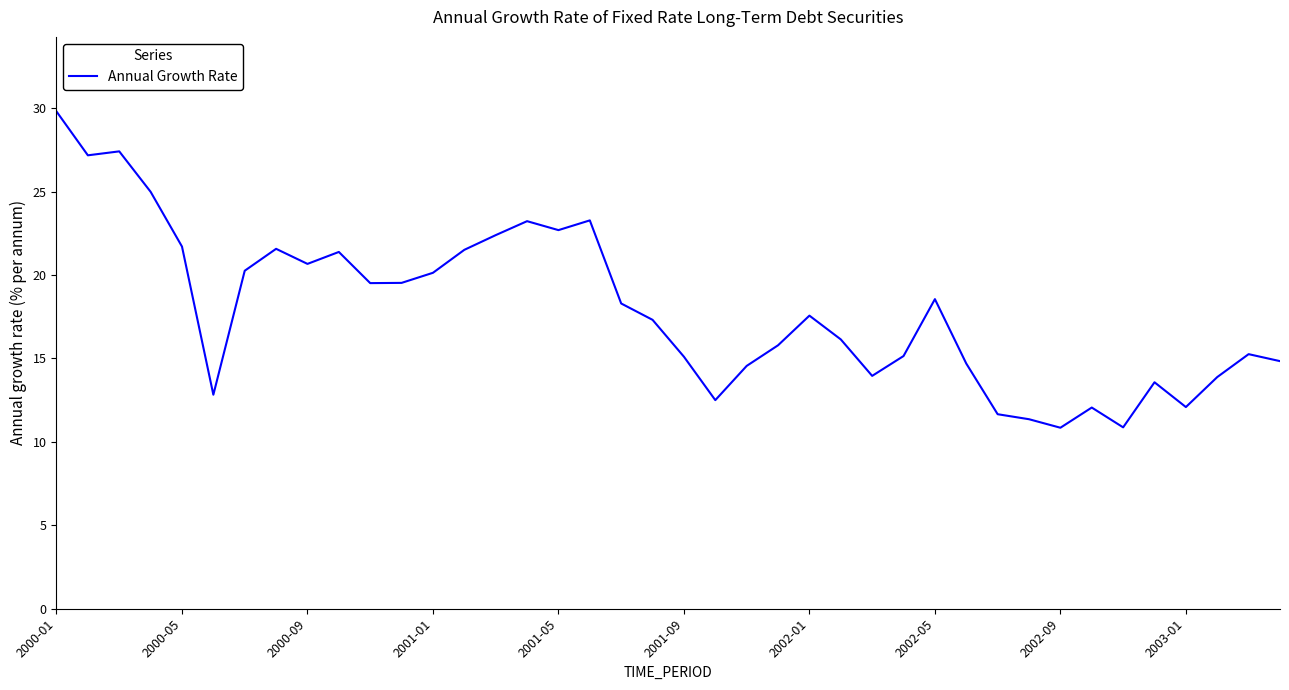

Count the number of values greater than 17.

21